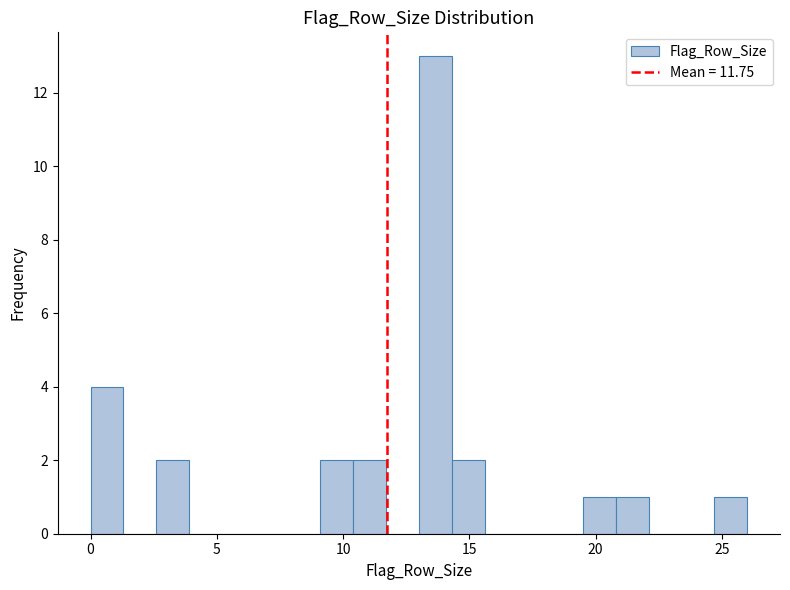

Around what value on the x-axis is the tallest bar? Give the approximate position of its centre, as read against the axis.

13.5